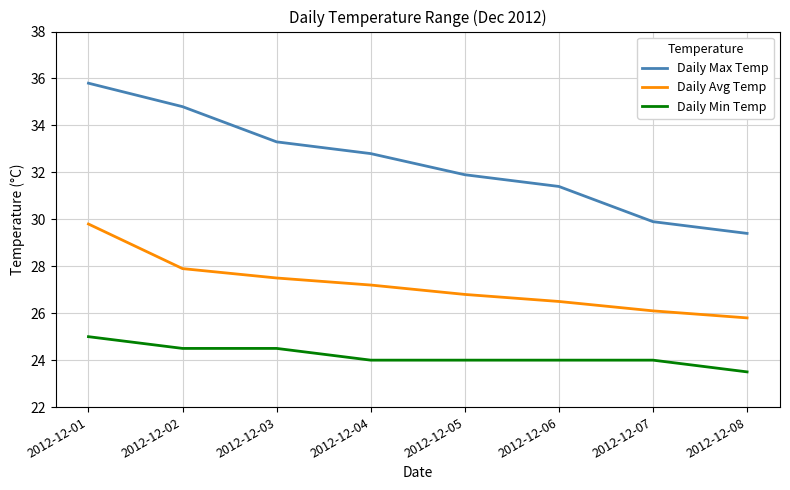

Which series has the widest spread of values?

Daily Max Temp